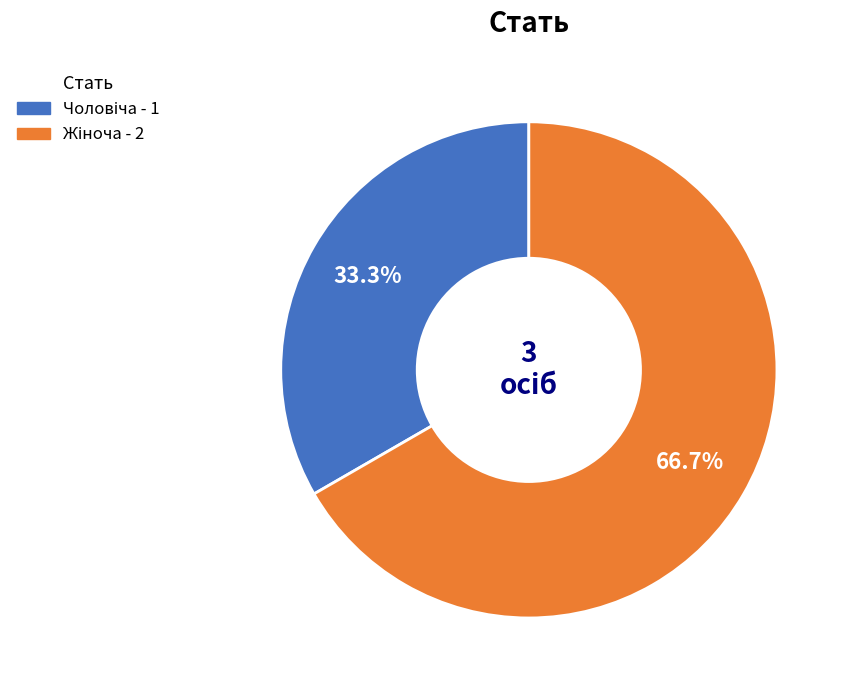

Is there a majority slice in this chart?

Yes